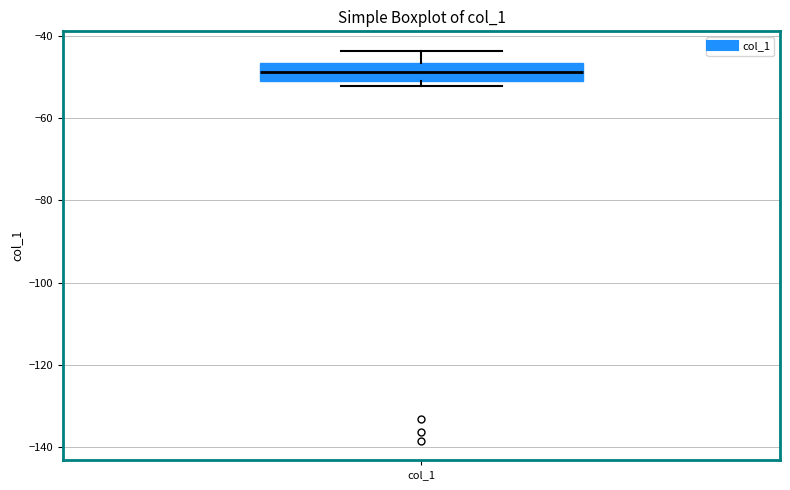

Where does the upper whisker of the box for col_1 end on the y-axis? The values are not printed on the chart, so give them approximately, as read against the axis.

-44